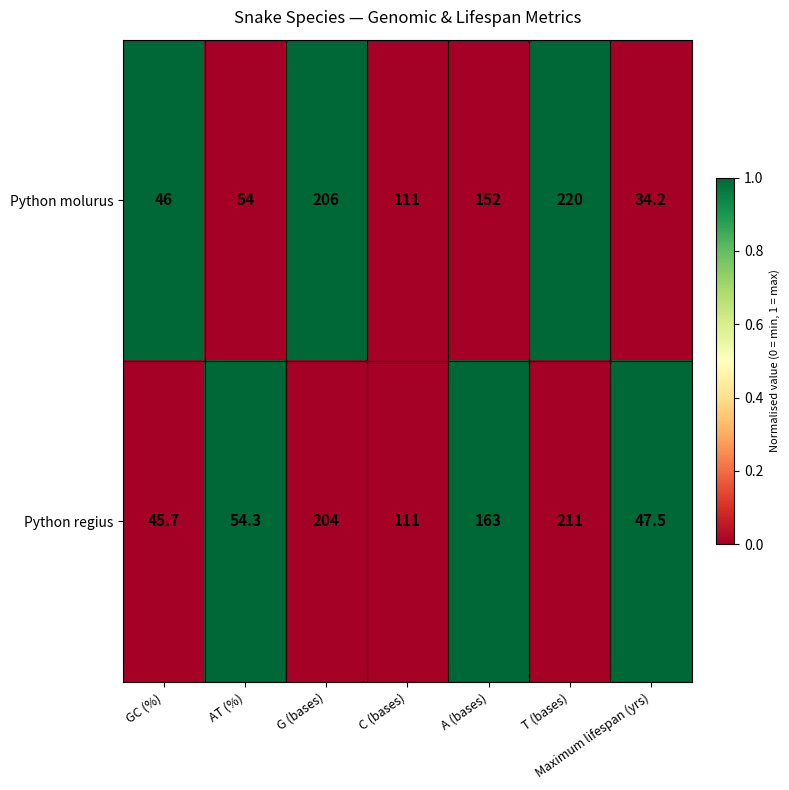

The value of Python regius at Maximum lifespan (yrs) is 47.5. True or false?

True